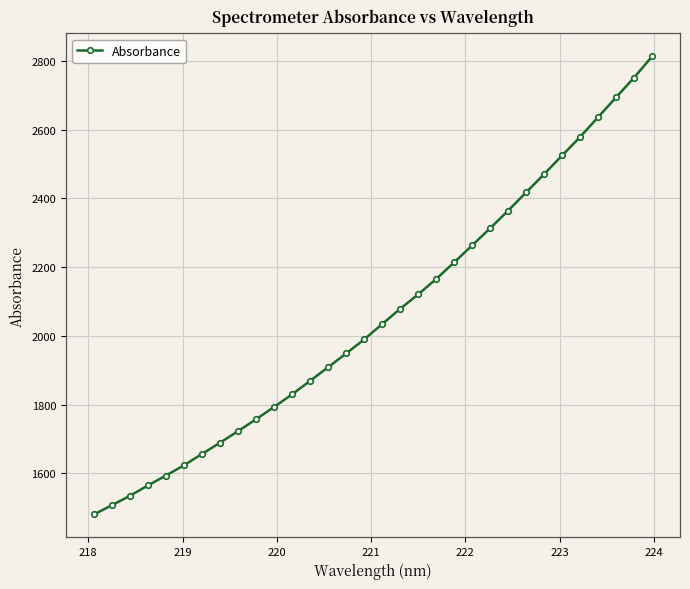

How many lines are shown in the chart?

1